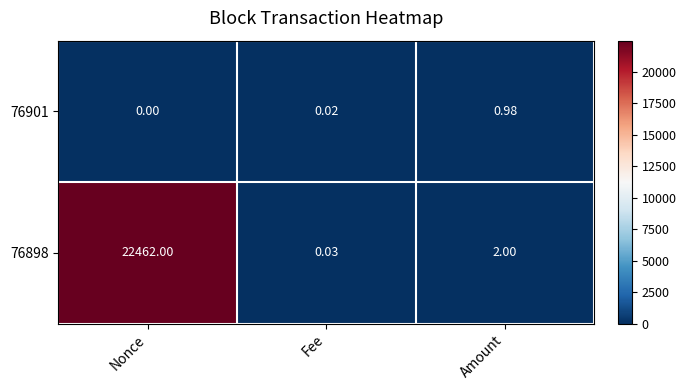

What is the total value across all series at Fee?

0.1